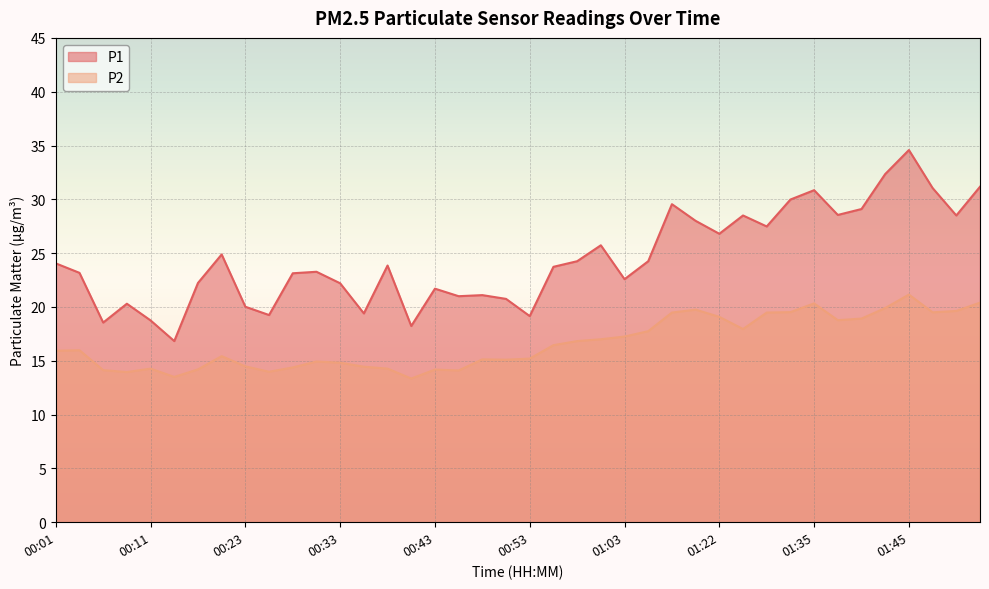

How many categories are shown in the chart?

40